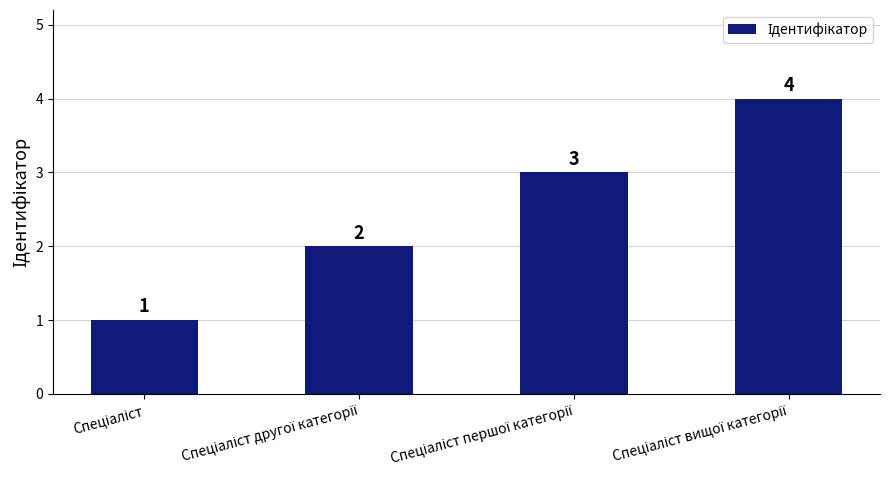

Count the values in the range 2 to 4.

3